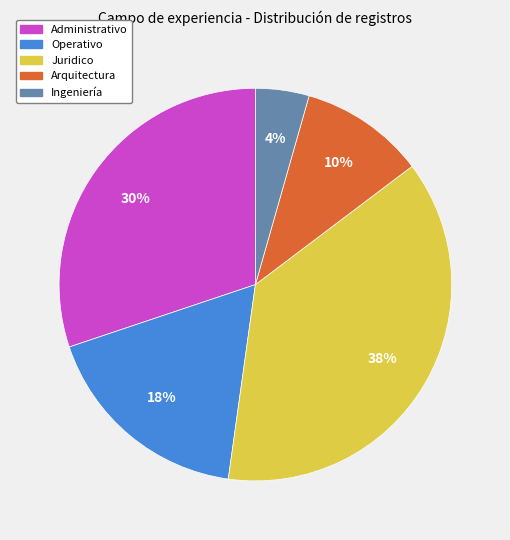

Do Juridico and Arquitectura together represent more than half of the pie?

No